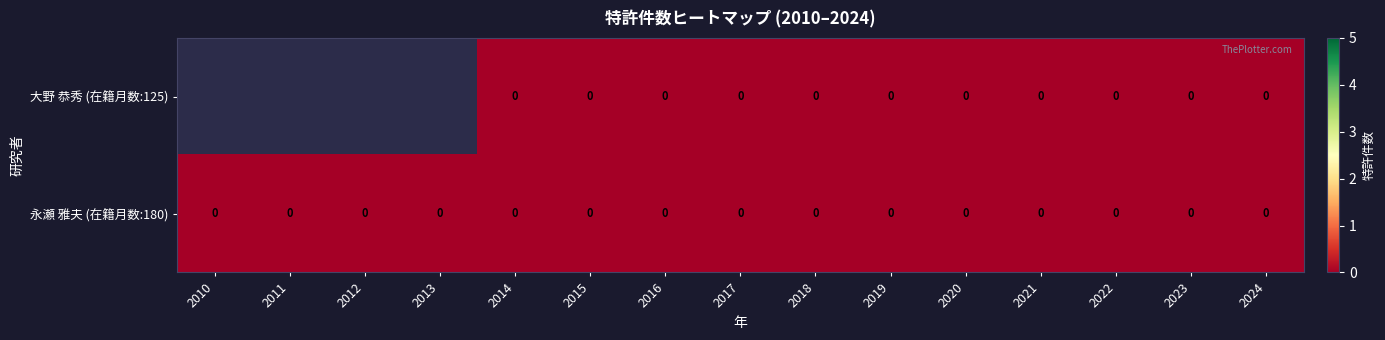

How many categories are shown in the chart?

15